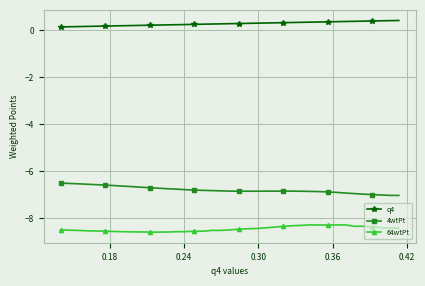

How many q4 values are between 0 and 1?

39